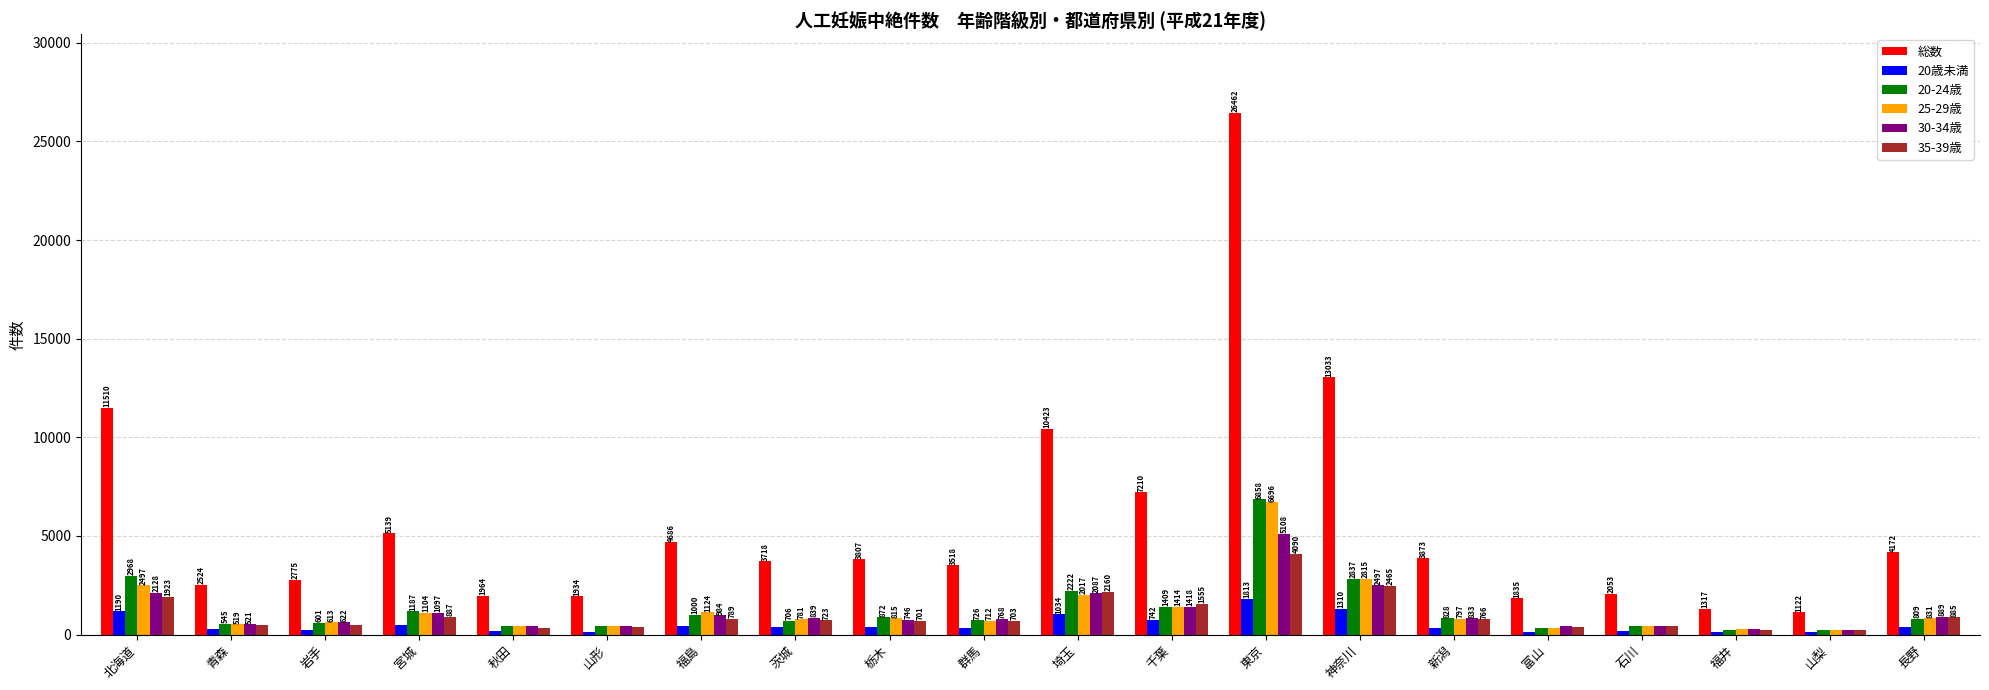

Which category has the highest value in the 25-29歳 series?

東京